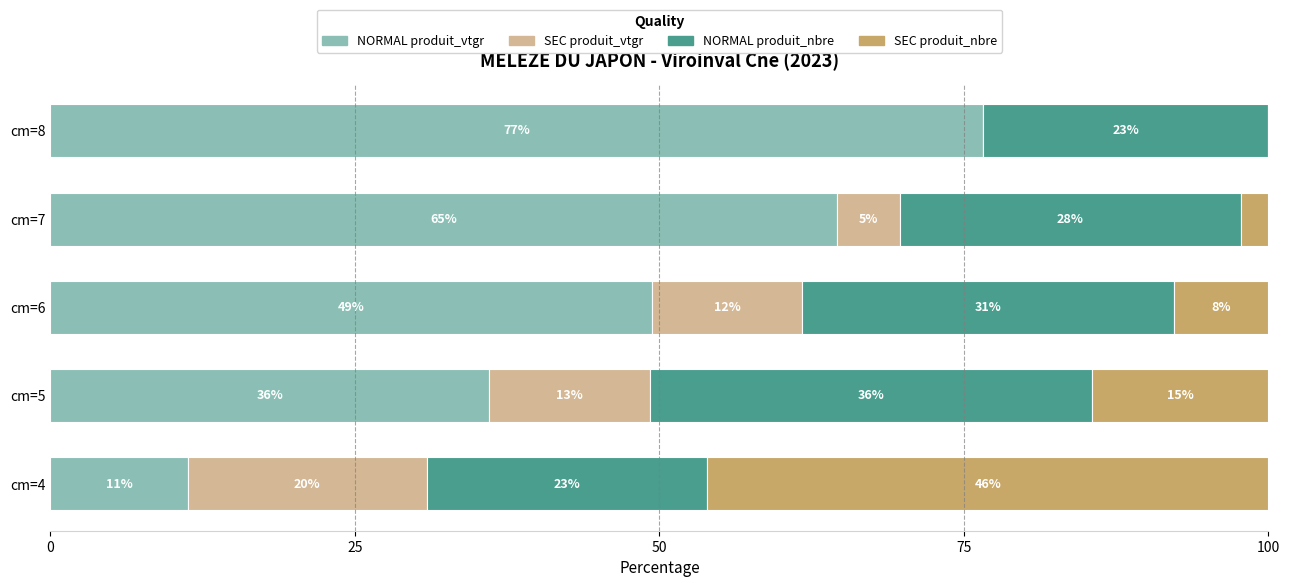

At how many categories does at least one series exceed 34?

5